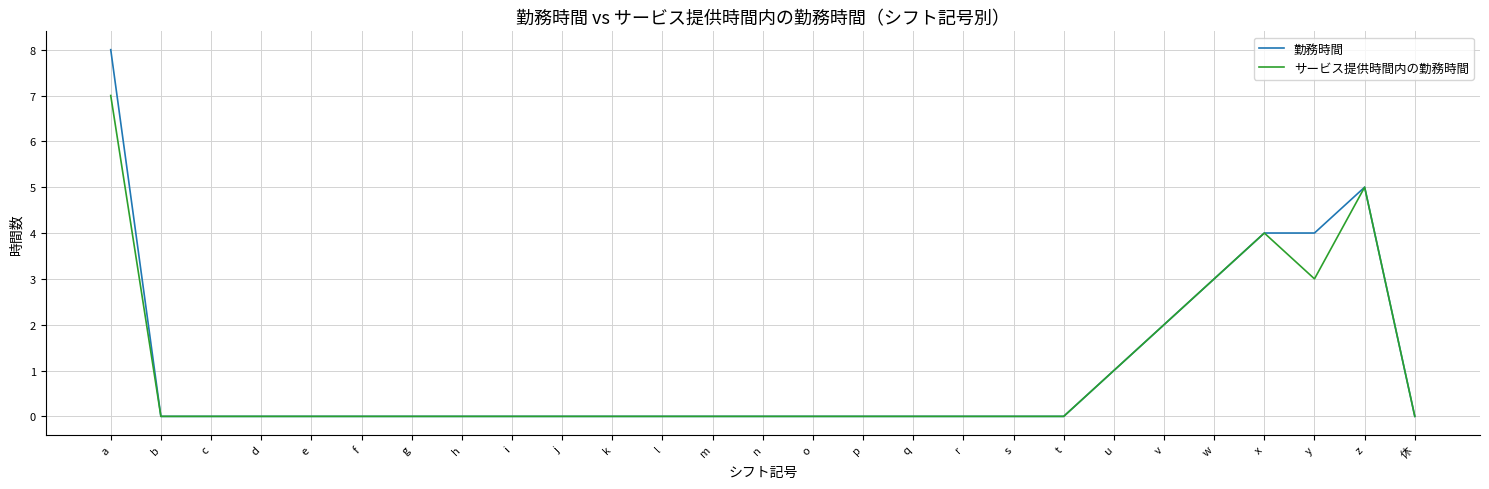

Is the value of 勤務時間 at v greater than the value of サービス提供時間内の勤務時間 at t?

Yes